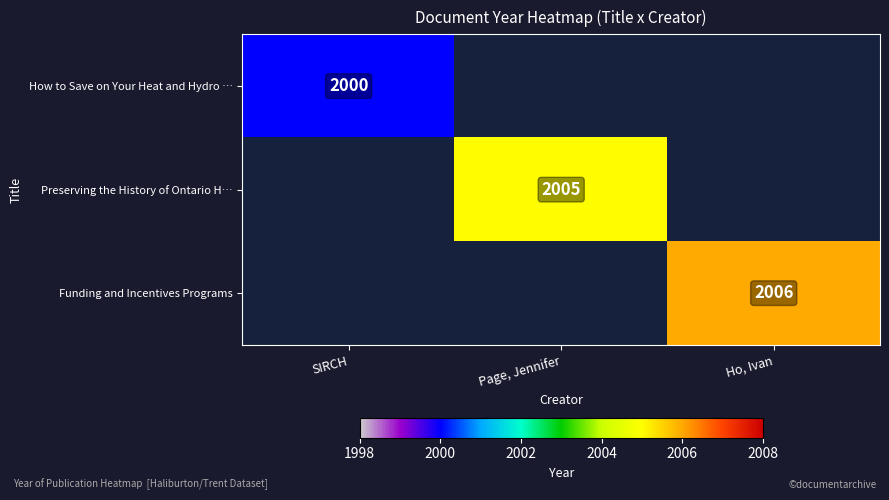

Is it true that How to Save on Your Heat and Hydro … equals 2765.8 at SIRCH?

False